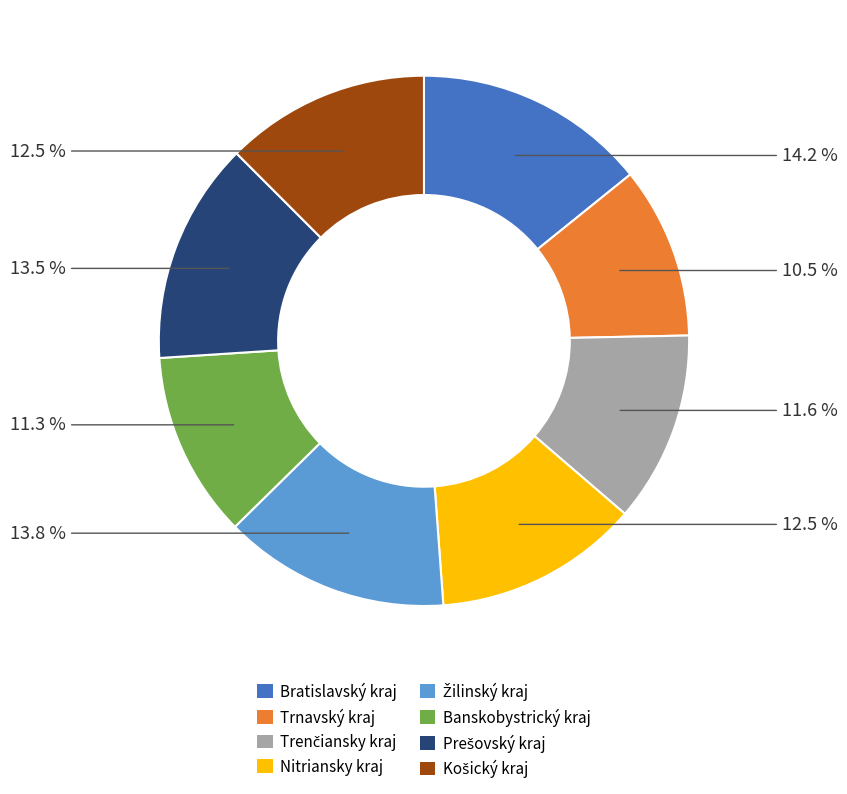

Is Nitriansky kraj the majority of the pie?

No